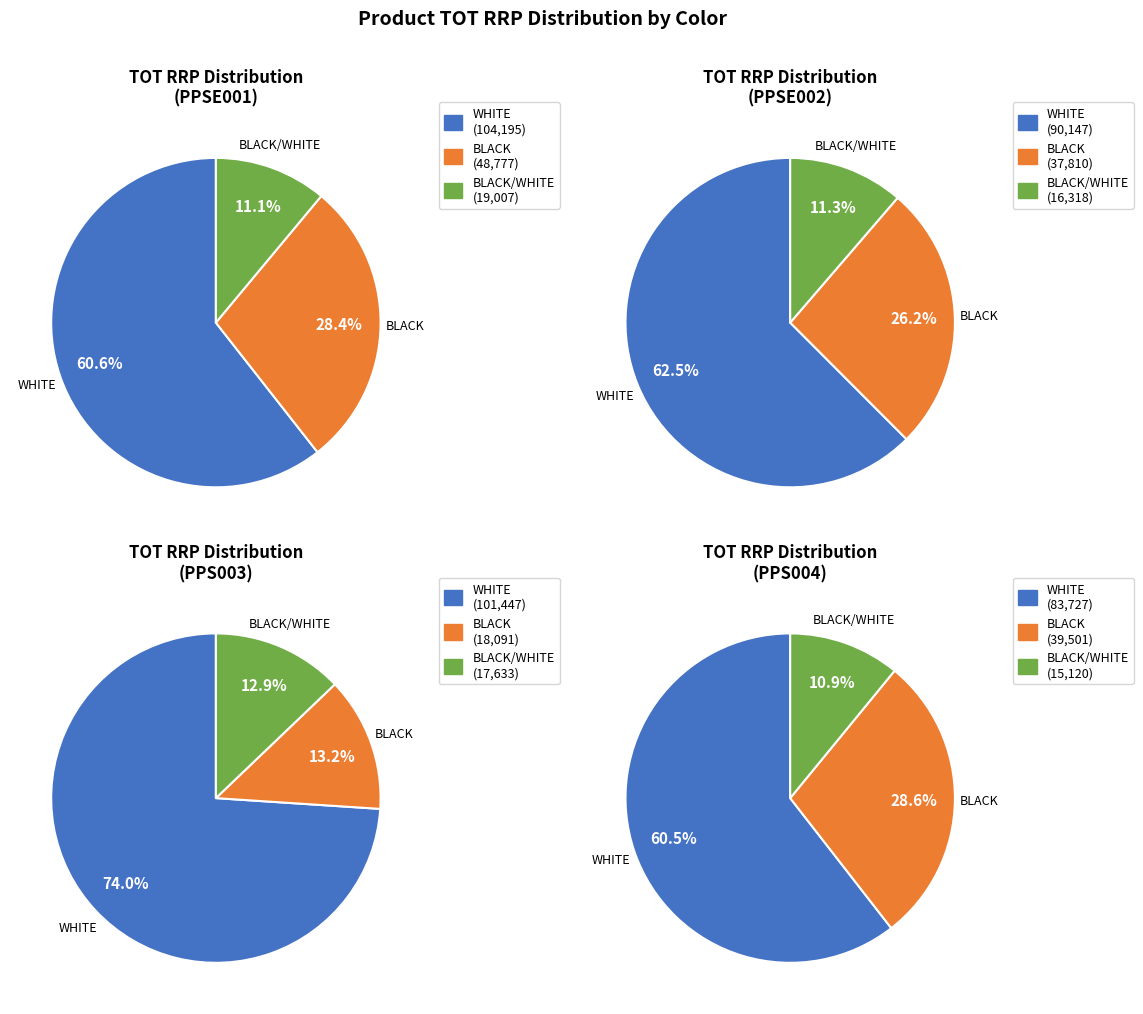

The WHITE slice represents 62% of the pie. True or false?

True